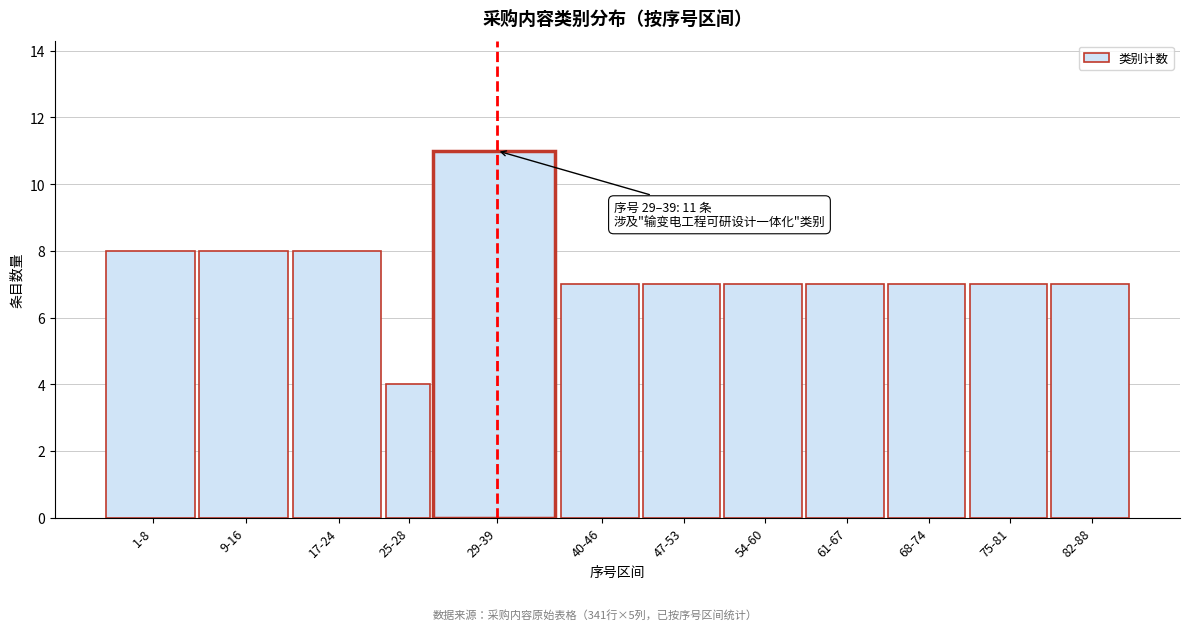

Reading left to right, list all the values displayed in this chart.

8	8	8	4	11	7	7	7	7	7	7	7